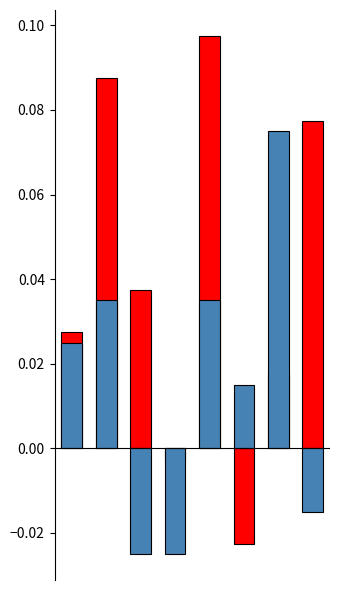

The Break Total series shows 0.0 at 1. True or false?

True